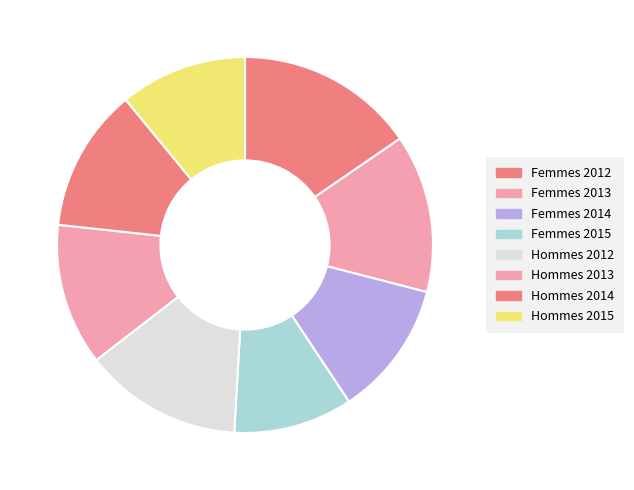

Combined, what portion of the pie is Hommes 2013 and Hommes 2012?

25.8%